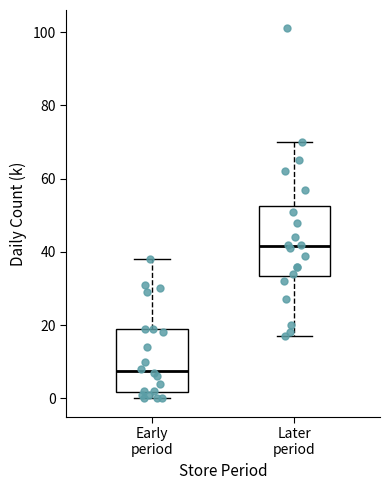

Reading left to right, read every box against the y-axis: the position of its median line, the range the box covers, and the ends of its whiskers. The values are not printed on the chart, so give them approximately, as read against the axis.

Early period: median 8, box 2 to 20, whiskers 0 to 38
Later period: median 42, box 34 to 52, whiskers 18 to 70